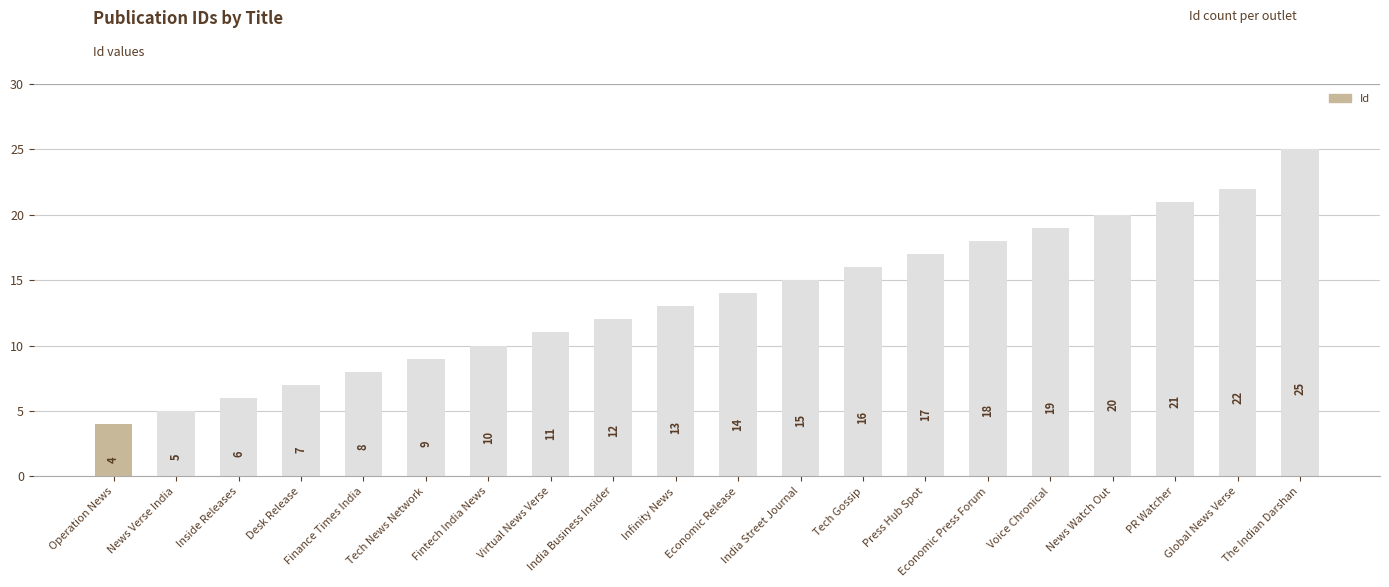

What is the sum of all values?

272